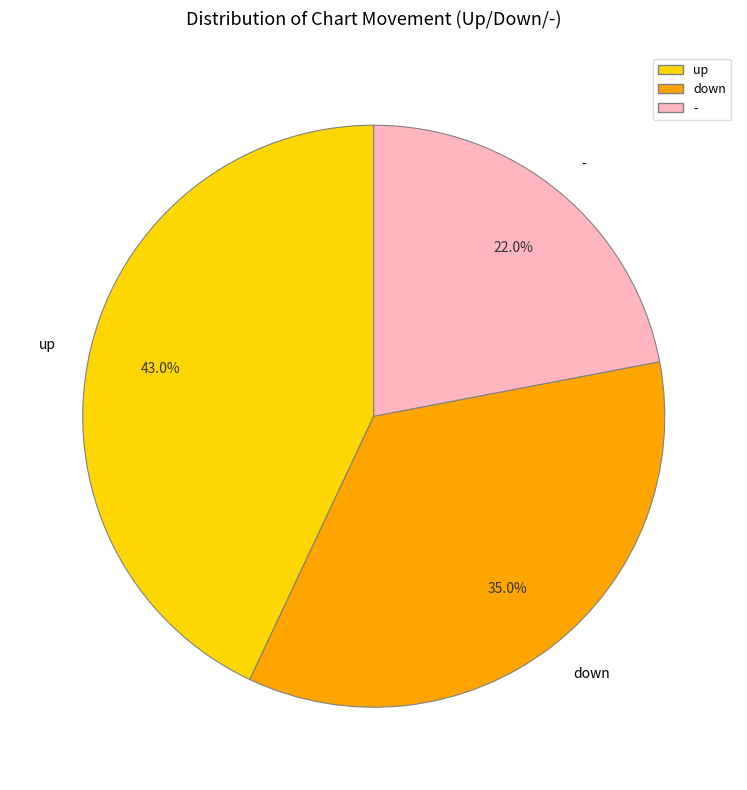

To the nearest percent, what is the difference between the largest and smallest slice percentages?

21%